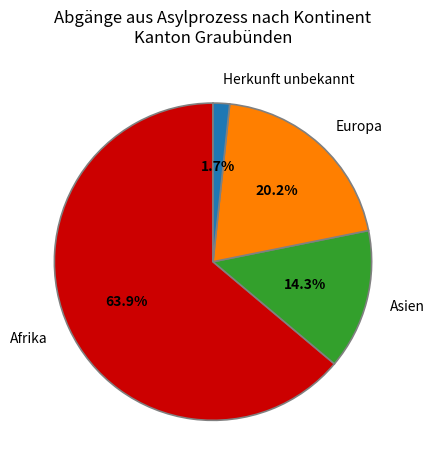

How many slices are in this pie chart?

4